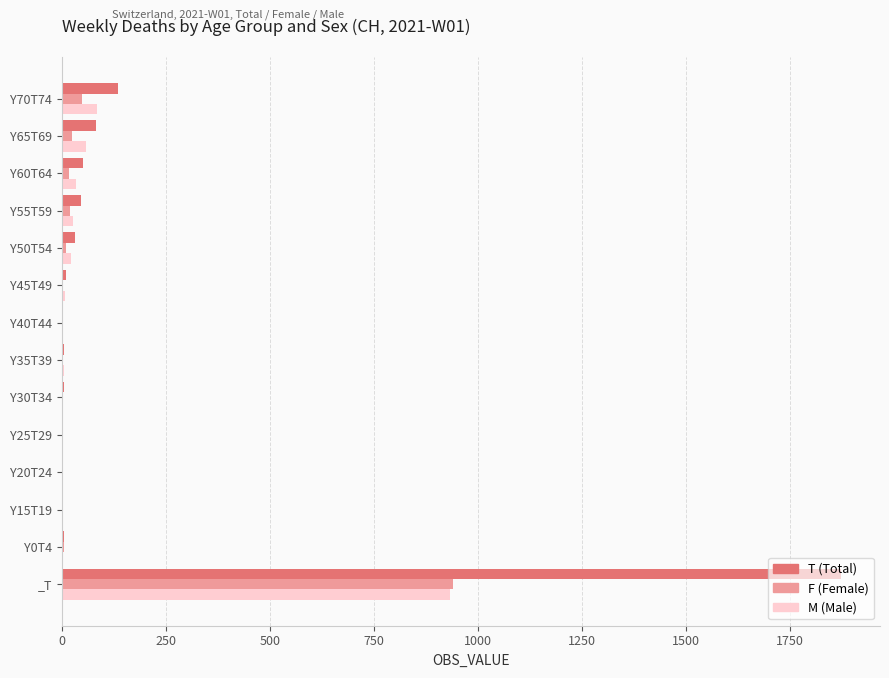

What is the greatest value displayed?

1873